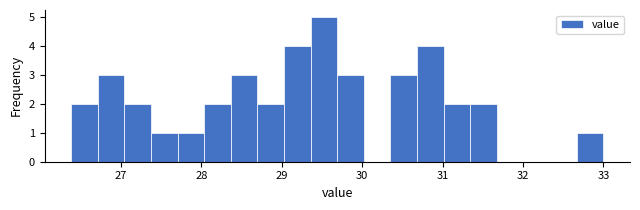

Around what value on the x-axis is the tallest bar? Give the approximate position of its centre, as read against the axis.

29.5